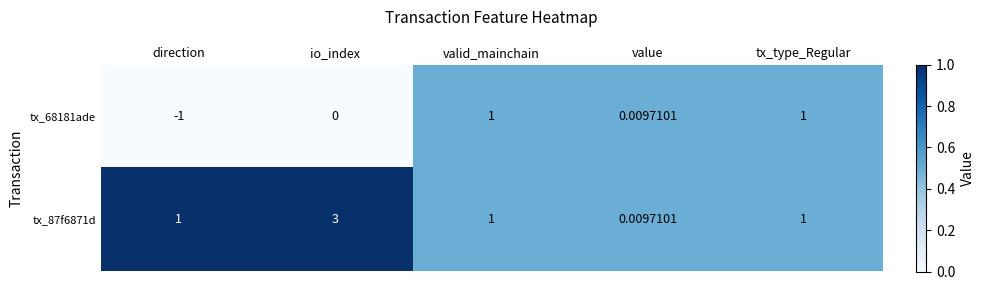

Where is tx_68181ade nearest to the value 0?

io_index